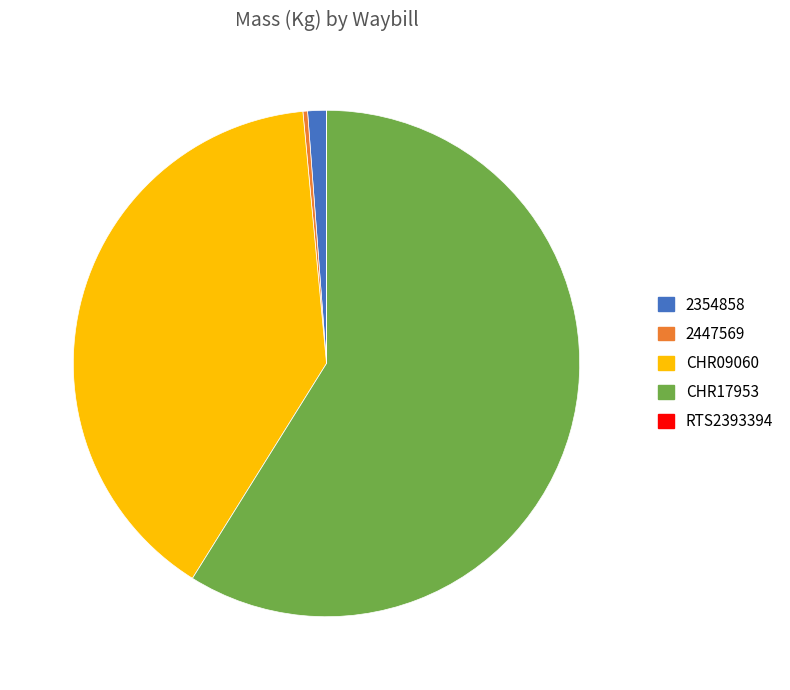

Combined, do CHR09060 and 2354858 account for over 50%?

No